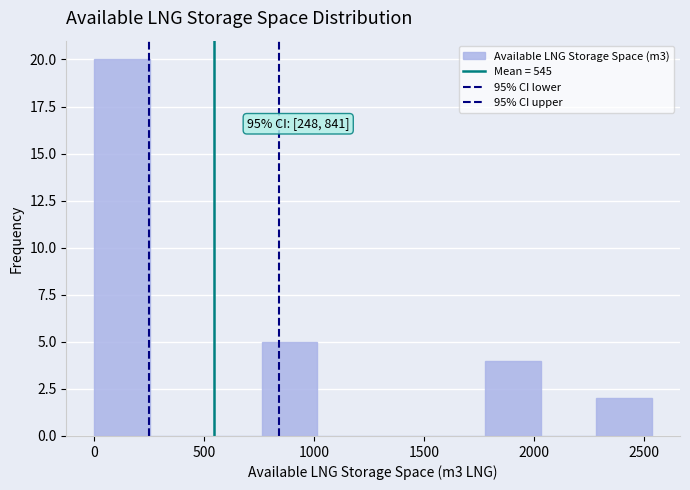

Over which range of the x-axis is the bar tallest?

0 to 250